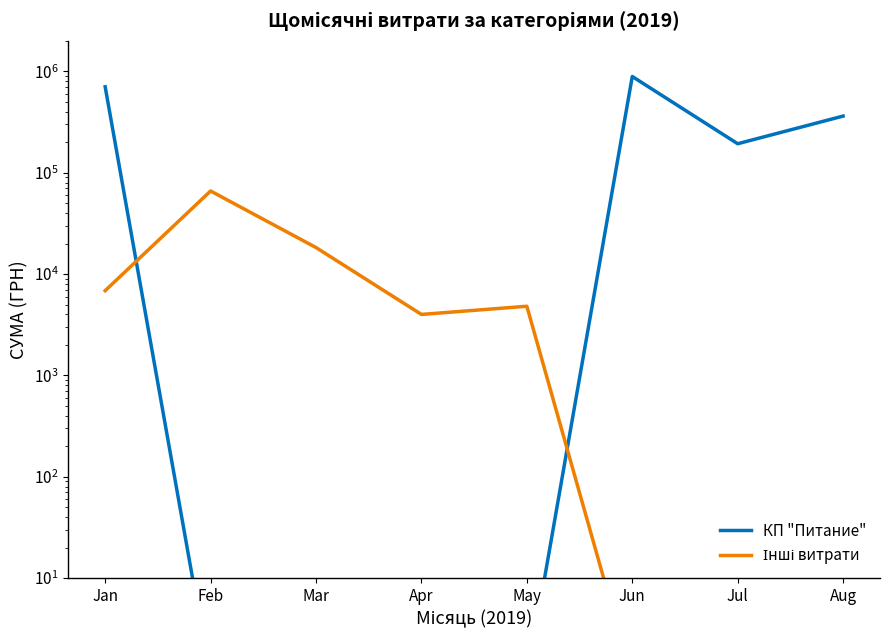

True or false: КП "Питание" has a value of 0.6 at Apr.

False